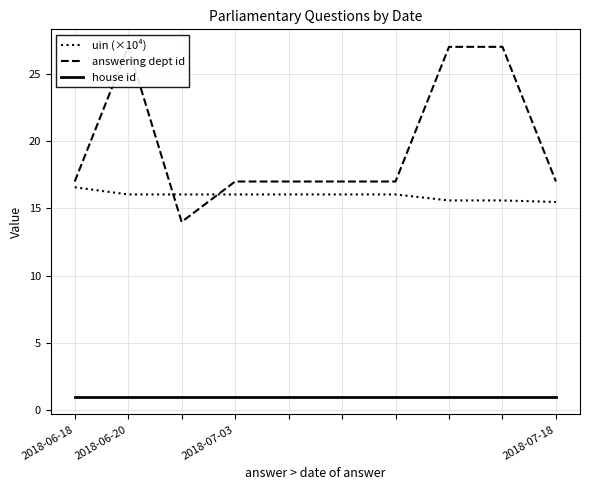

What is the greatest value displayed?

27.0